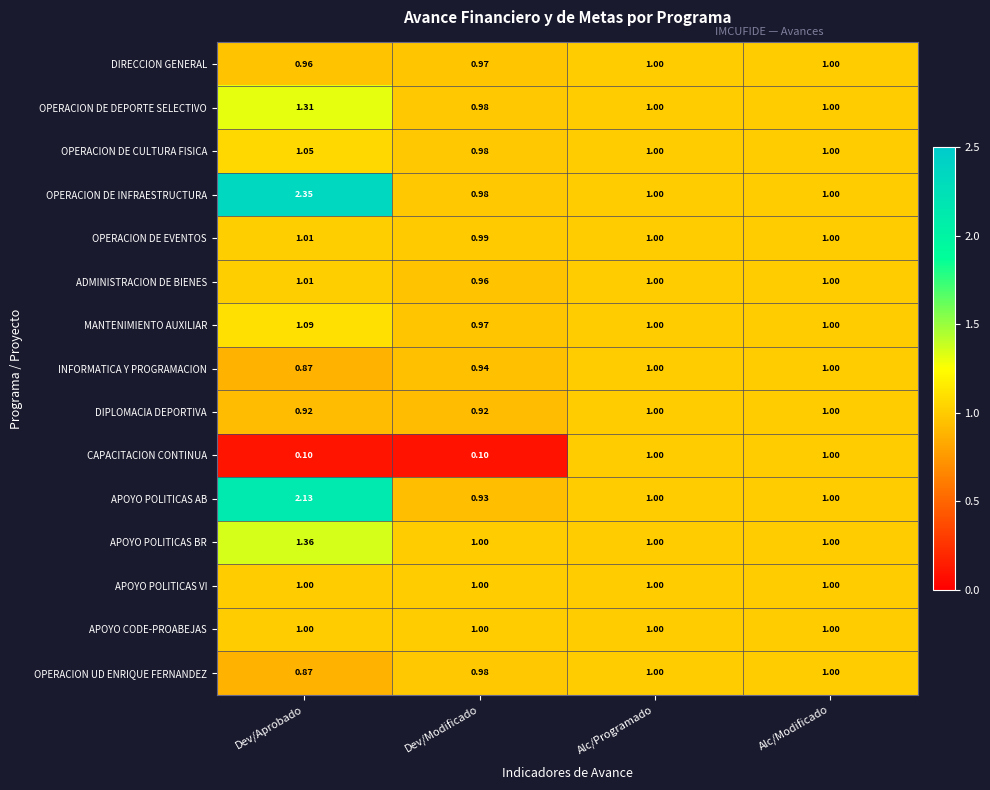

Which series has the largest total across all categories?

OPERACION DE INFRAESTRUCTURA